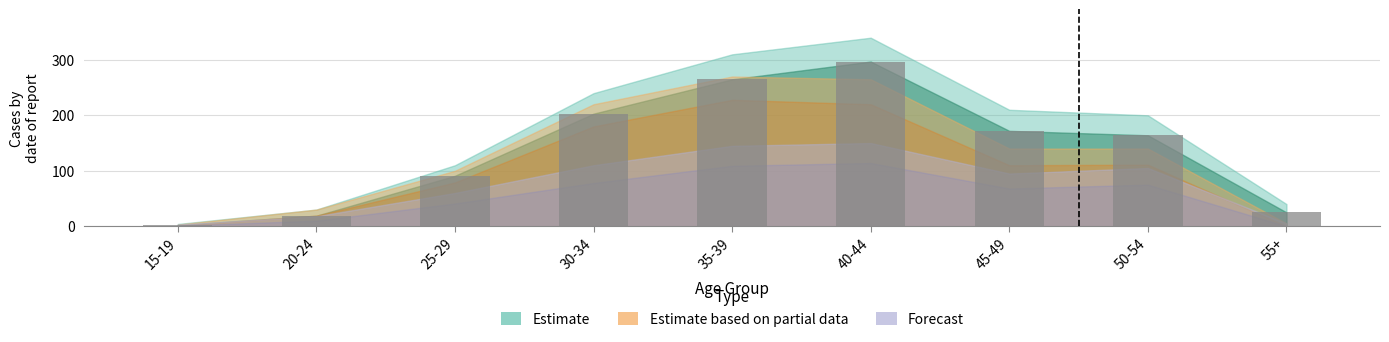

True or false: the data shows 91 at 25-29.

True